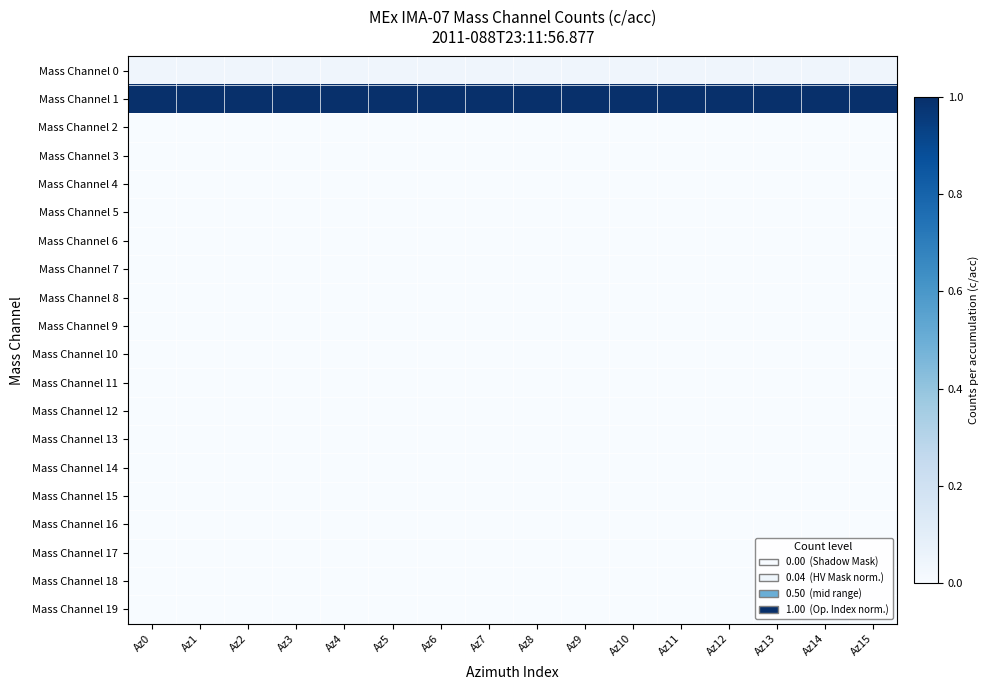

Which has a higher value, Az10 or Az7?

Az10